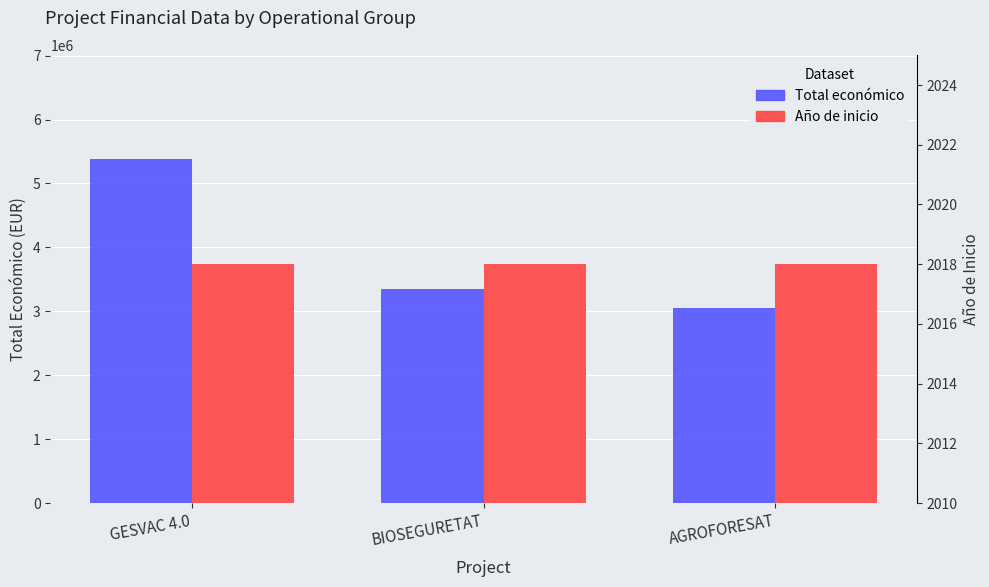

Which series has the largest range (max minus min)?

Total económico